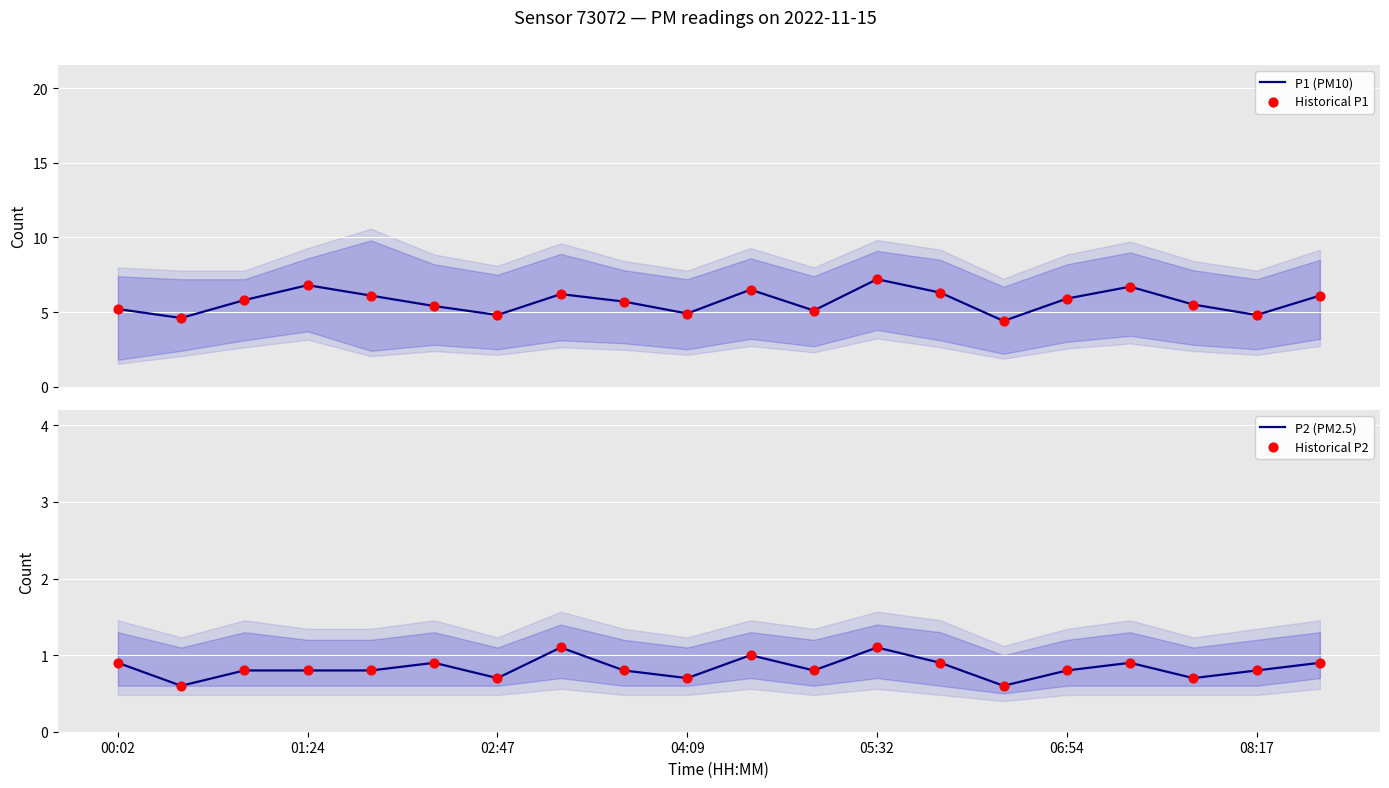

What are all the series names shown in the legend?

P1 (PM10), Historical P1, P2 (PM2.5), Historical P2